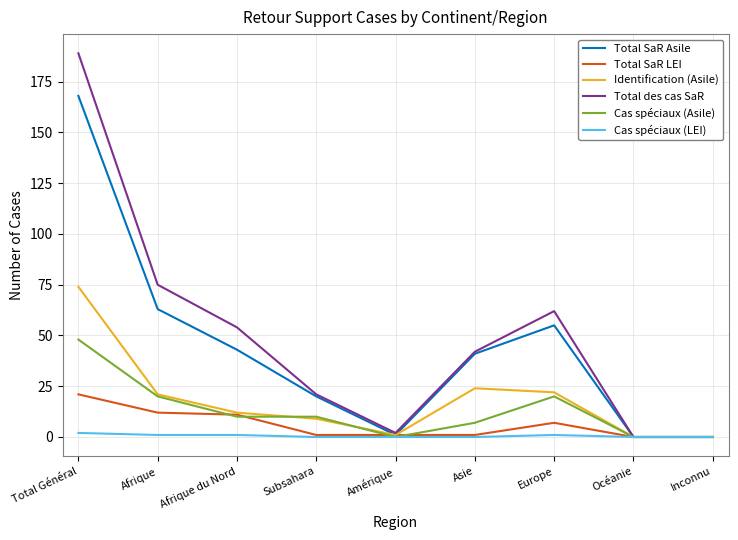

Reading right to left, list all the values displayed in this chart.

Total SaR Asile: Inconnu=0	Océanie=0	Europe=55	Asie=41	Amérique=1	Subsahara=20	Afrique du Nord=43	Afrique=63	Total Général=168
Total SaR LEI: Inconnu=0	Océanie=0	Europe=7	Asie=1	Amérique=1	Subsahara=1	Afrique du Nord=11	Afrique=12	Total Général=21
Identification (Asile): Inconnu=0	Océanie=0	Europe=22	Asie=24	Amérique=1	Subsahara=9	Afrique du Nord=12	Afrique=21	Total Général=74
Total des cas SaR: Inconnu=0	Océanie=0	Europe=62	Asie=42	Amérique=2	Subsahara=21	Afrique du Nord=54	Afrique=75	Total Général=189
Cas spéciaux (Asile): Inconnu=0	Océanie=0	Europe=20	Asie=7	Amérique=0	Subsahara=10	Afrique du Nord=10	Afrique=20	Total Général=48
Cas spéciaux (LEI): Inconnu=0	Océanie=0	Europe=1	Asie=0	Amérique=0	Subsahara=0	Afrique du Nord=1	Afrique=1	Total Général=2